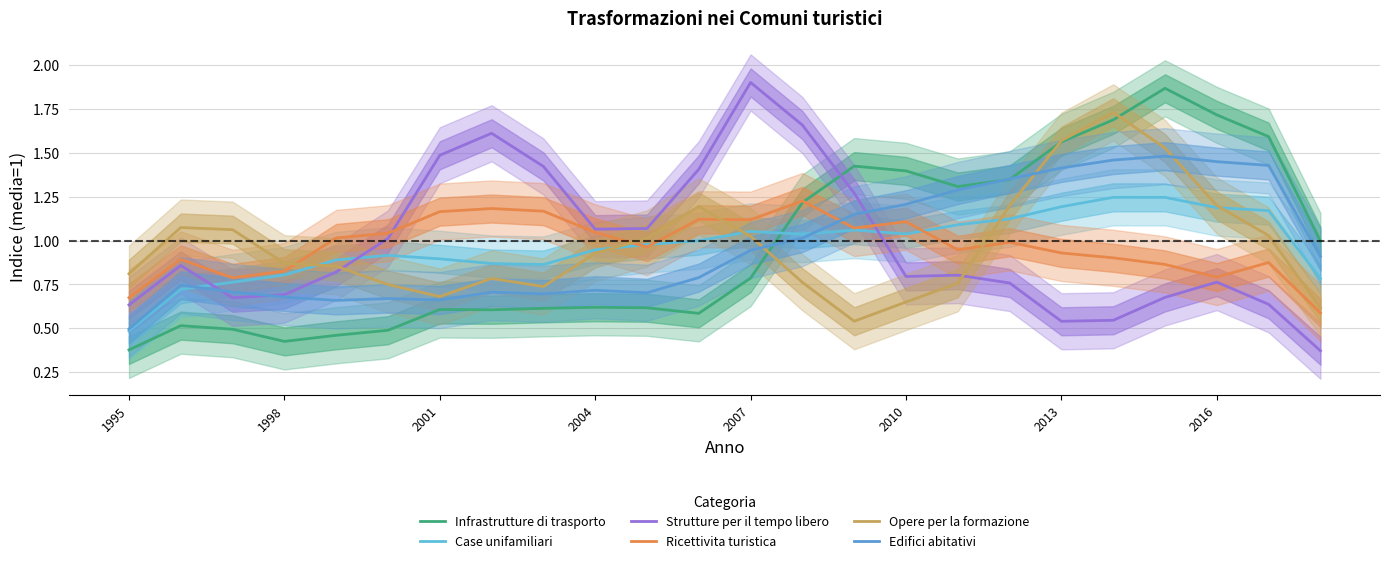

What are all the series names shown in the legend?

Infrastrutture di trasporto, Case unifamiliari, Strutture per il tempo libero, Ricettivita turistica, Opere per la formazione, Edifici abitativi